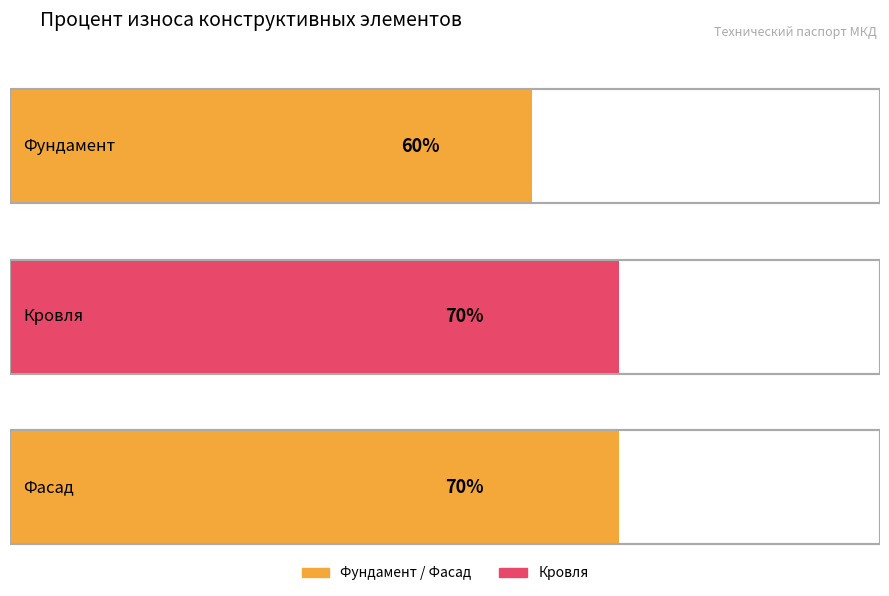

What is the value of the 3rd bar from the left?

70